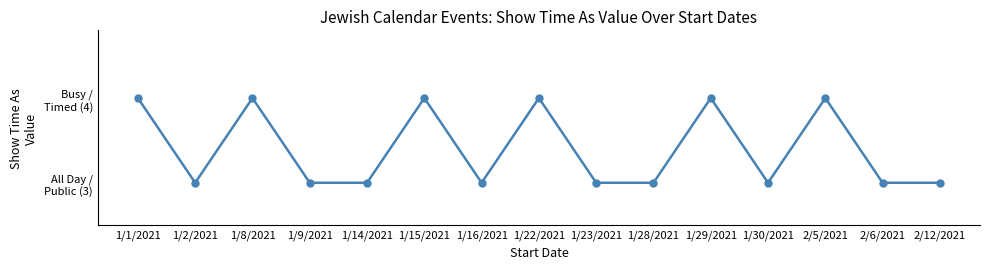

Approximately how many times larger is the value at 2/6/2021 compared to 1/8/2021?

0.8